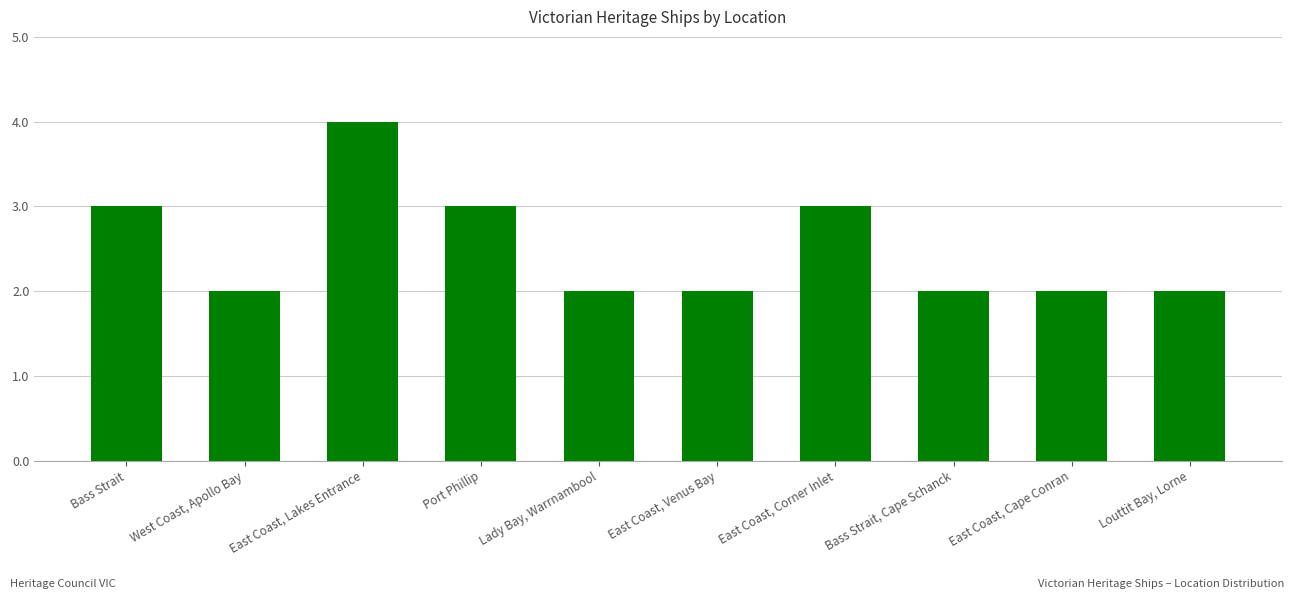

The value at Port Phillip is 5. True or false?

False